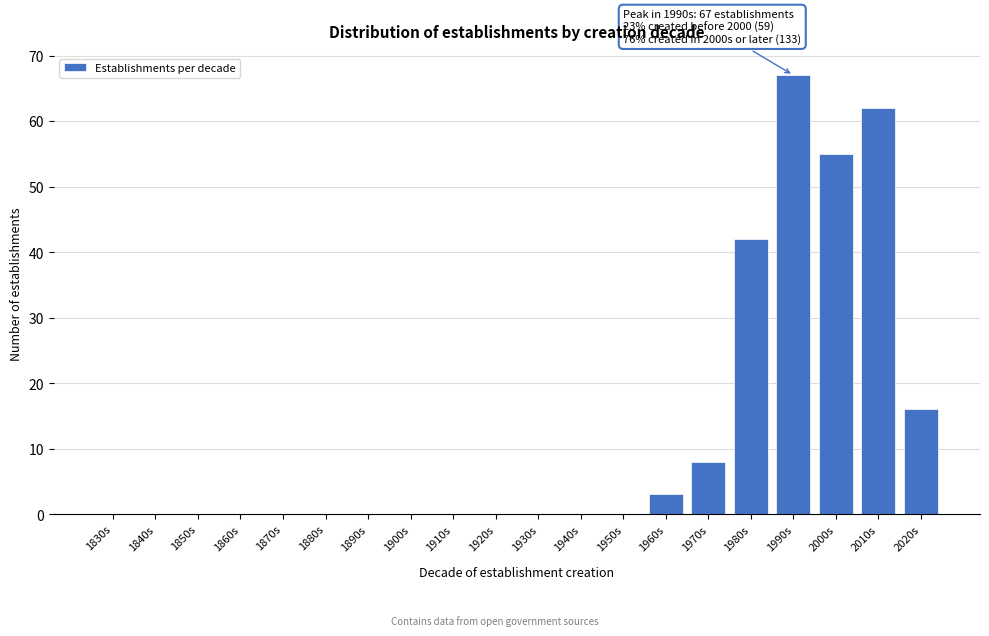

Reading left to right, list all the values displayed in this chart.

1830s=0	1840s=0	1850s=0	1860s=0	1870s=0	1880s=0	1890s=0	1900s=0	1910s=0	1920s=0	1930s=0	1940s=0	1950s=0	1960s=3	1970s=8	1980s=42	1990s=67	2000s=55	2010s=62	2020s=16